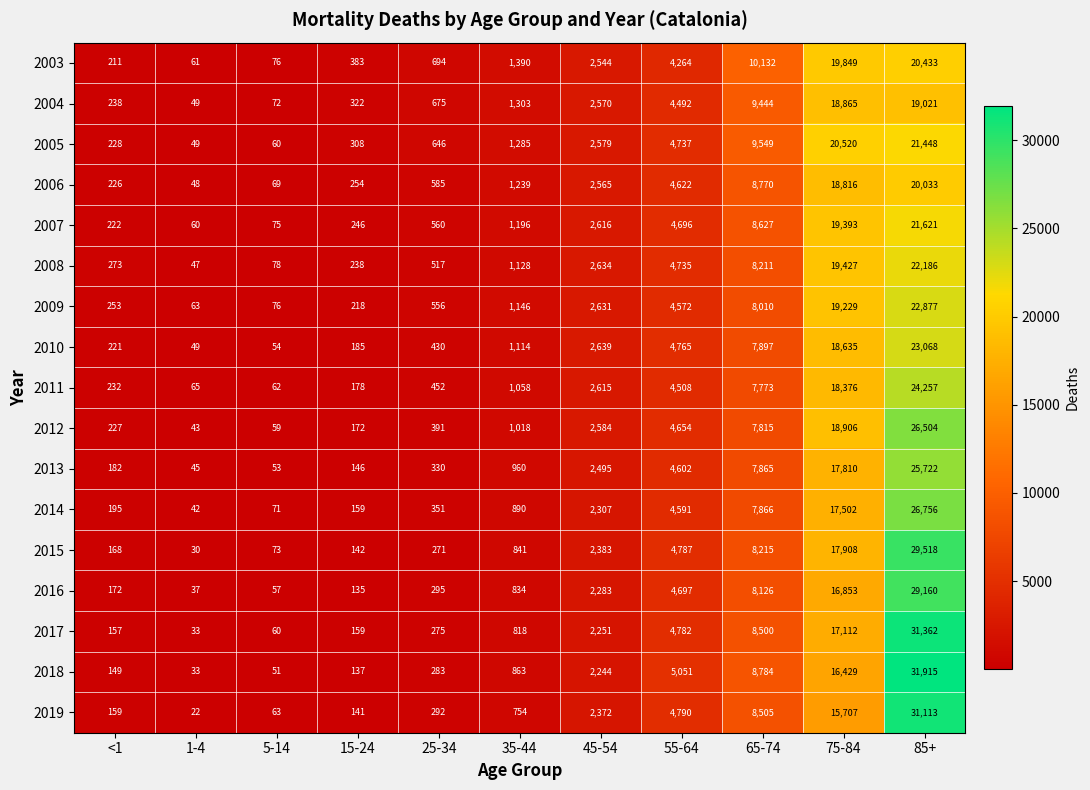

At which category is the sum across all series the highest?

85+